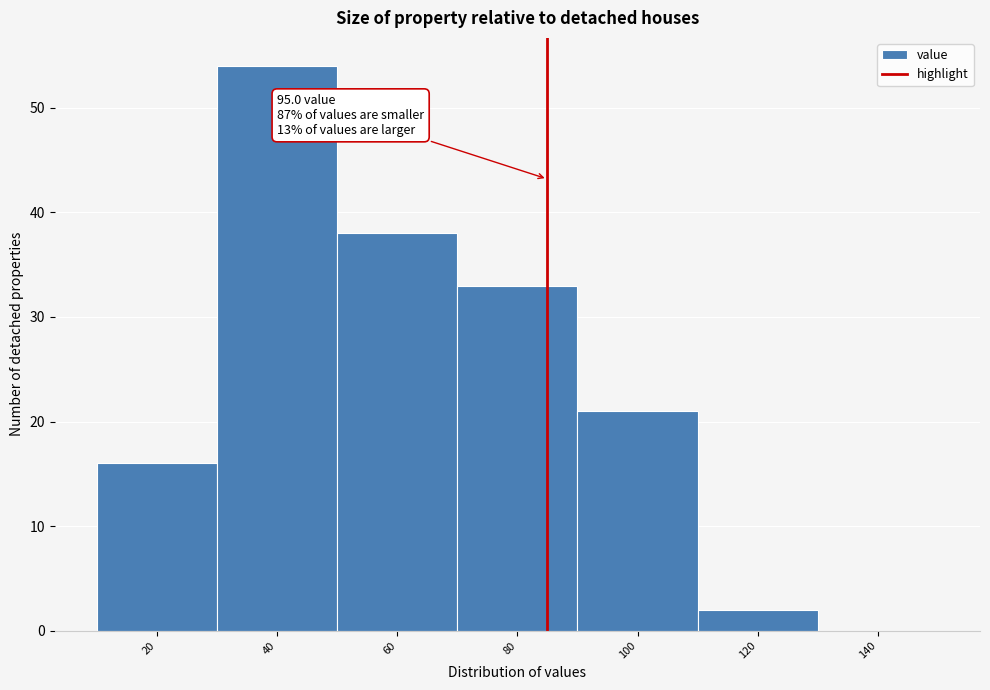

Reading left to right, list all the values displayed in this chart.

20=16	40=54	60=38	80=33	100=21	120=2	140=0